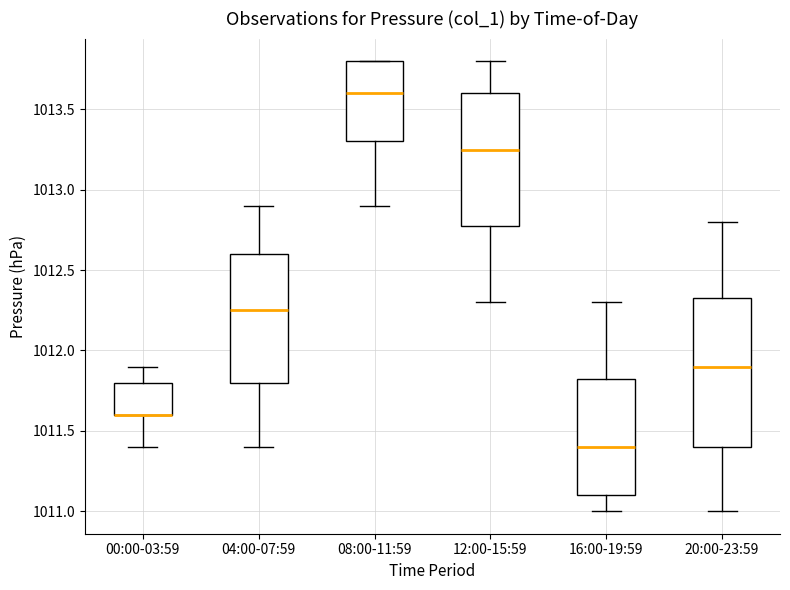

Where is the lower edge of the box for 00:00-03:59 on the y-axis? The values are not printed on the chart, so give them approximately, as read against the axis.

1011.60